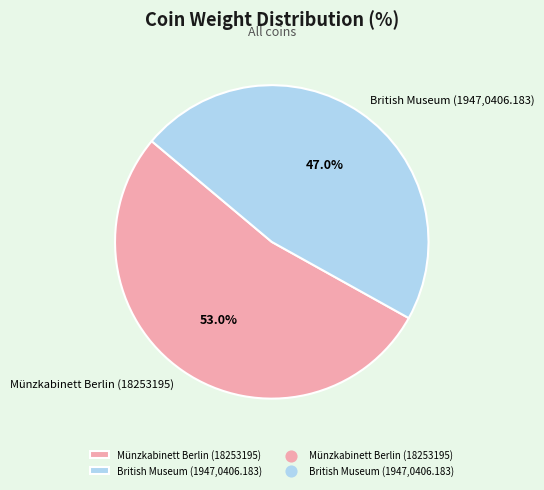

Which has a higher value, British Museum (1947,0406.183) or Münzkabinett Berlin (18253195)?

Münzkabinett Berlin (18253195)